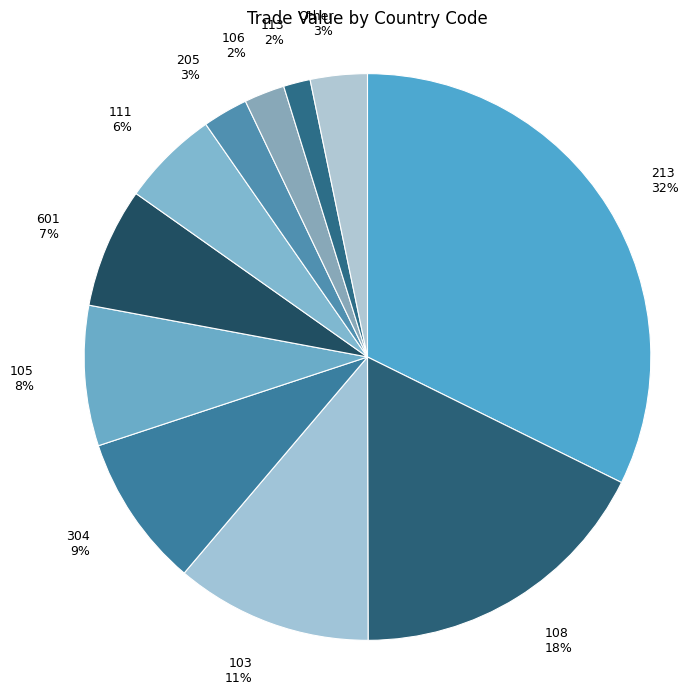

The 205 slice represents 14% of the pie. True or false?

False